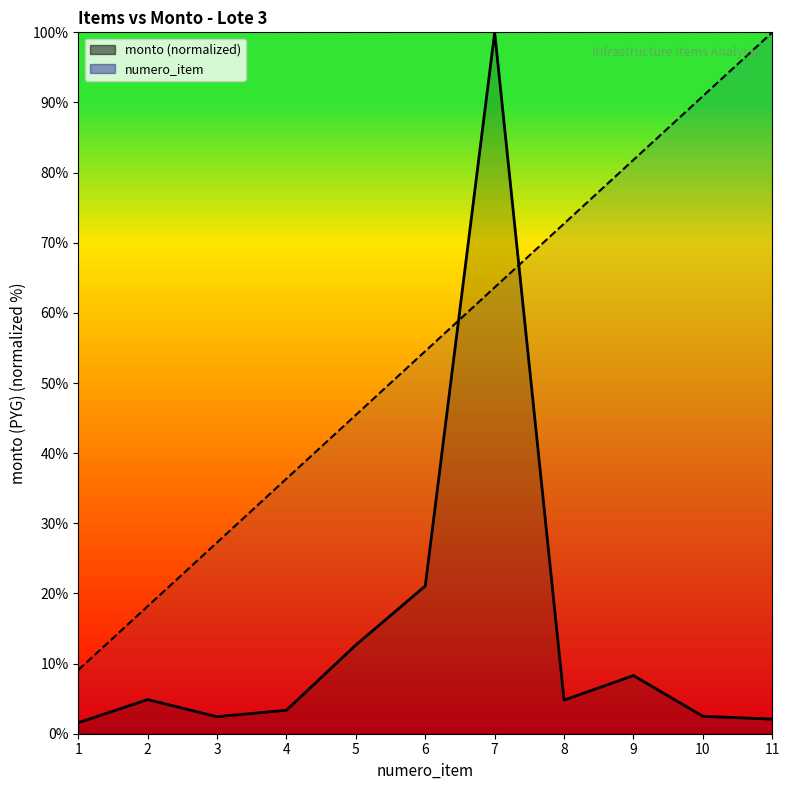

What is the difference between the monto values at 5 and 3?

10.2